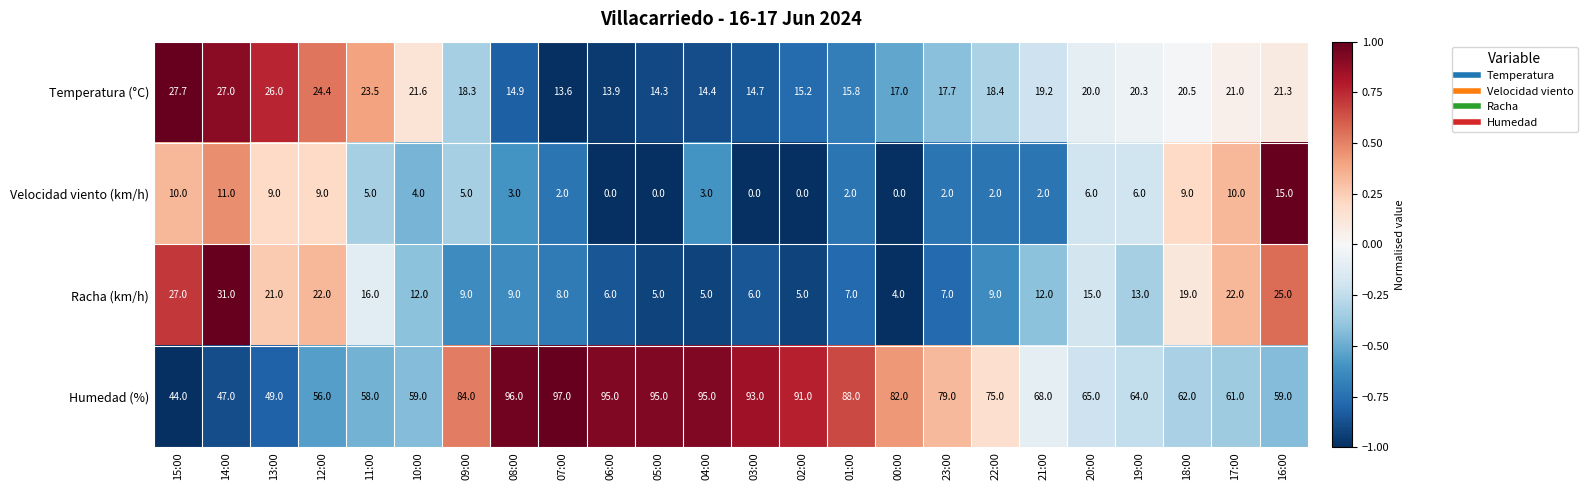

The Velocidad viento (km/h) series shows 0.7 at 22:00. True or false?

False